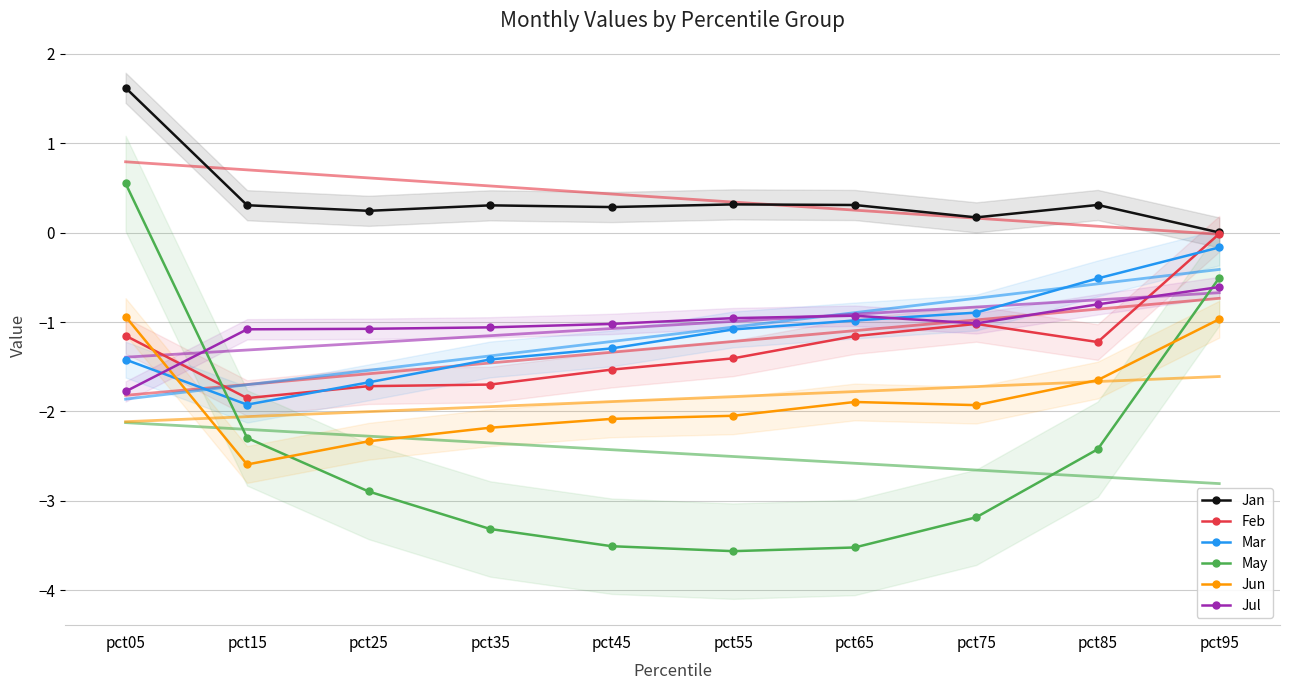

How many data points does each series have?

10